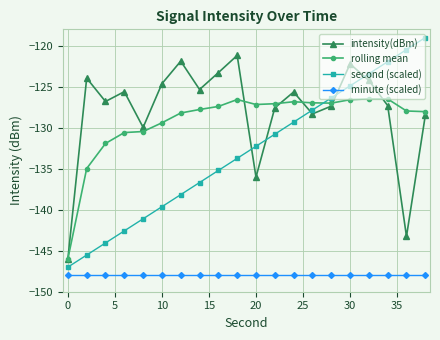

What is the maximum value for intensity(dBm)?

-121.2